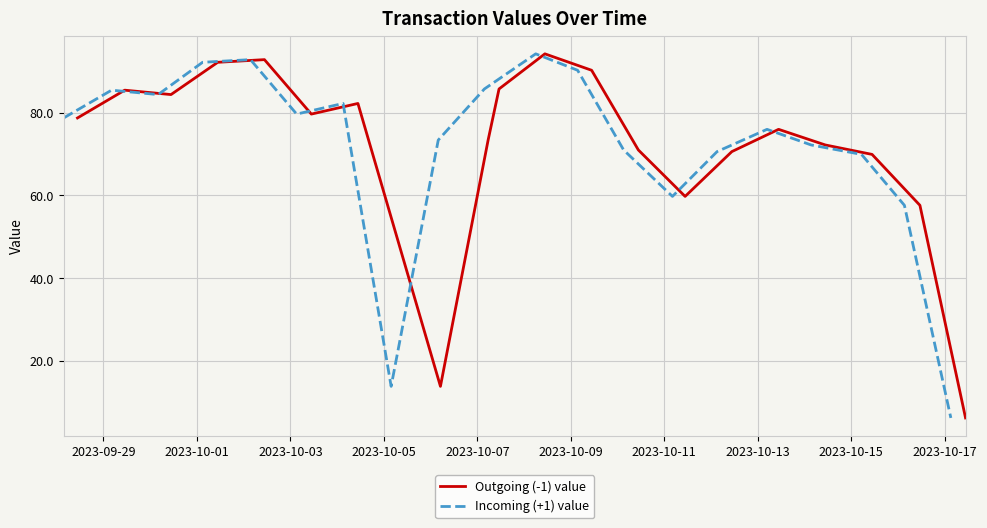

What is the minimum value for Incoming (+1) value?

6.2